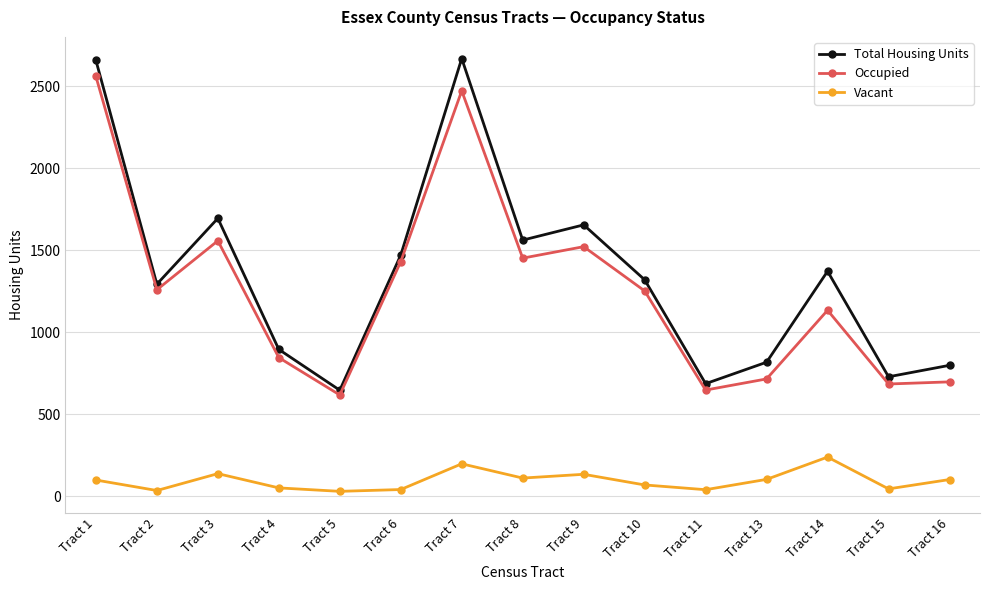

How many series are shown in this chart?

3